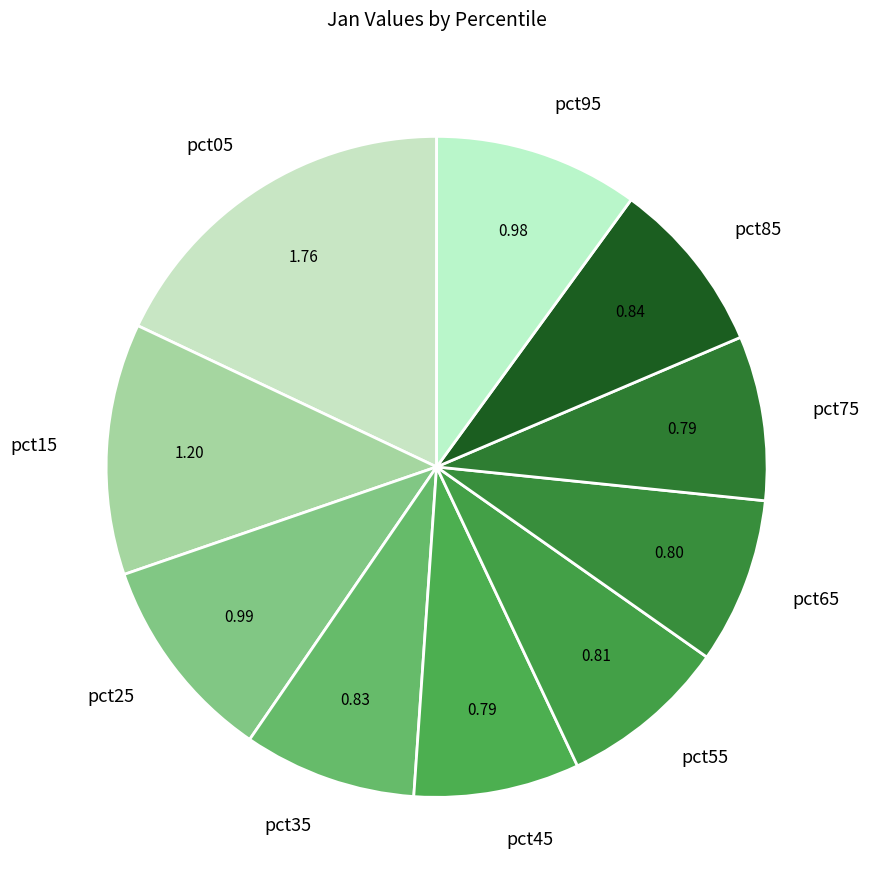

Do pct55 and pct95 together represent more than half of the pie?

No